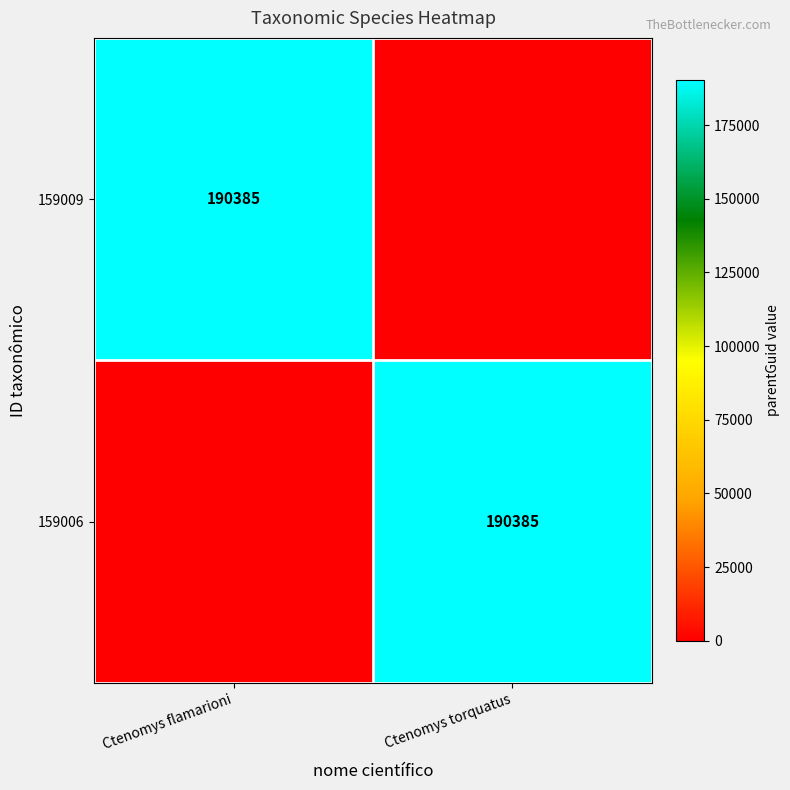

Which series changed the most between Ctenomys flamarioni and Ctenomys torquatus?

159009